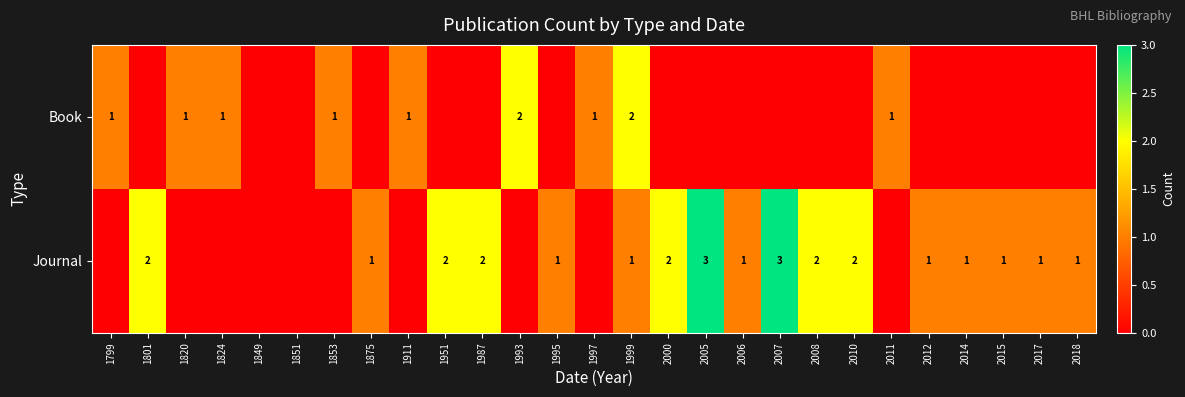

The Journal series shows 4 at 2005. True or false?

False